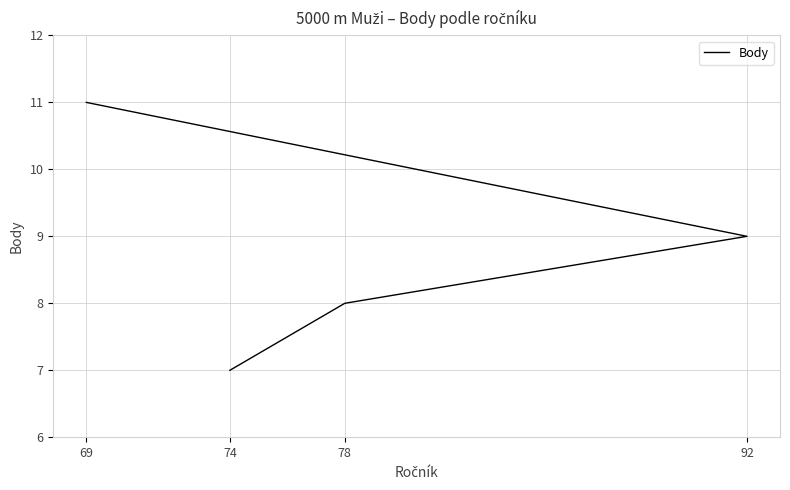

How many data points are less than 9?

2